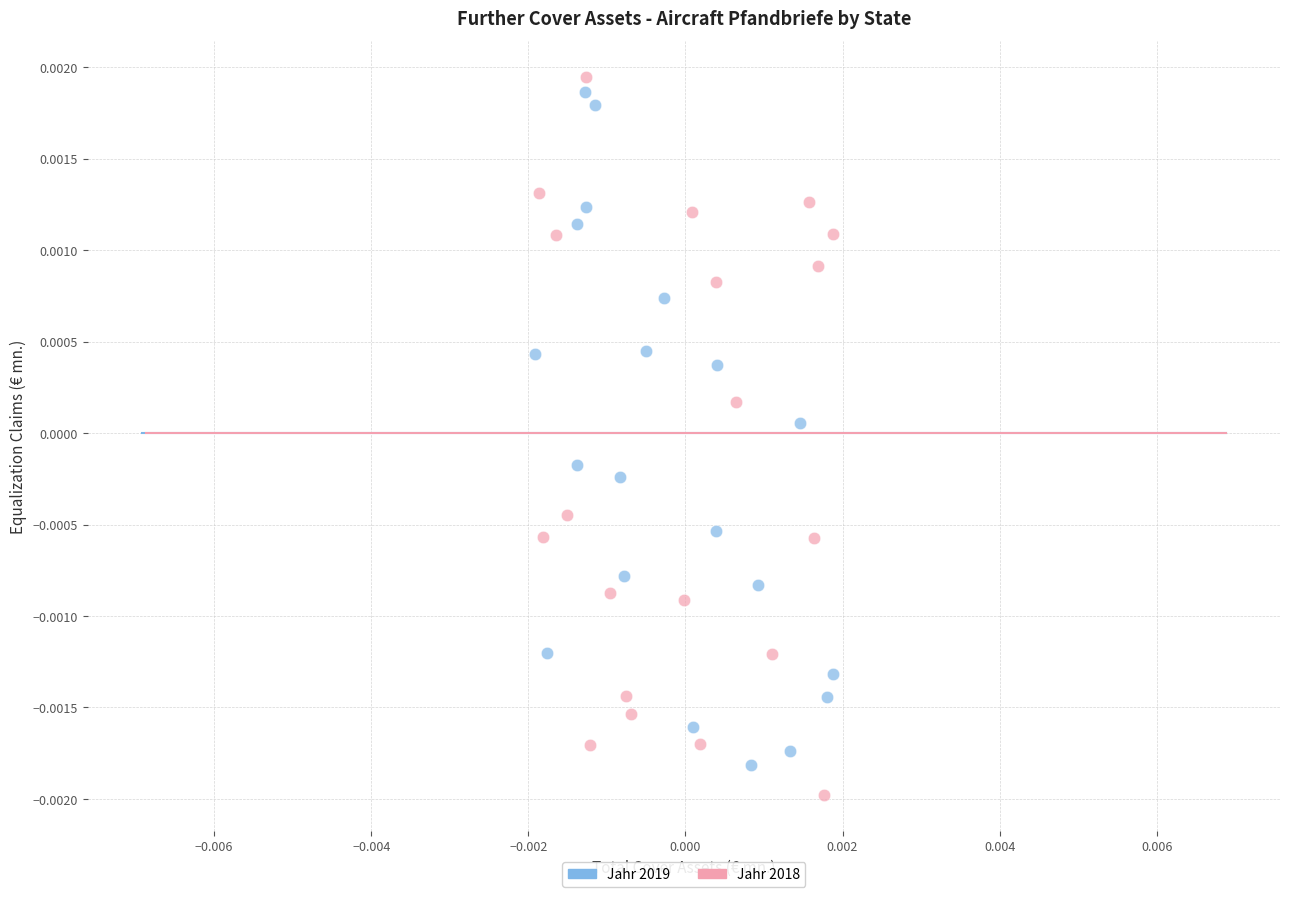

What are all the series names shown in the legend?

Jahr 2019, Jahr 2018